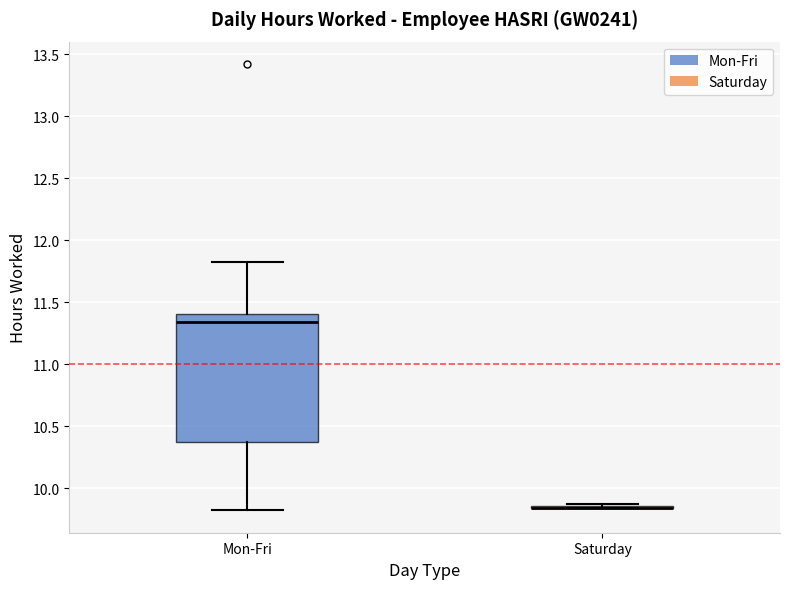

Which box is the tallest, from its lower edge to its upper edge?

Mon-Fri